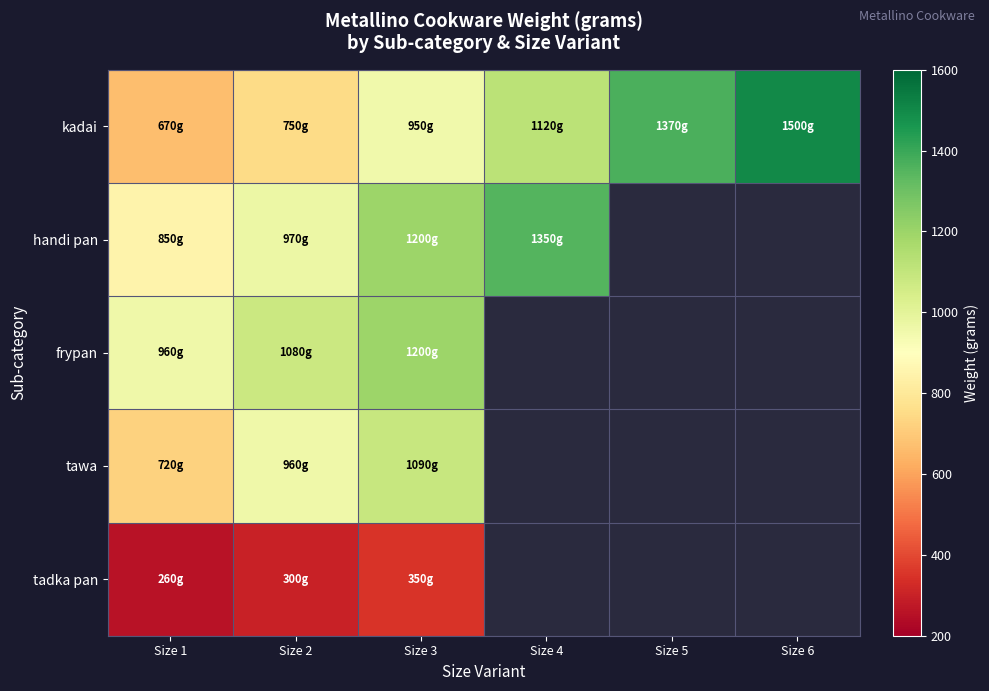

What is the difference between the kadai values at Size 5 and Size 1?

700.0